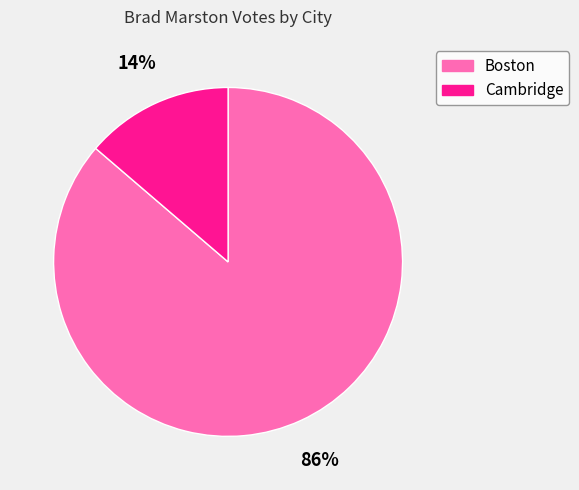

To the nearest percent, what is the combined percentage of Cambridge and Boston?

100%